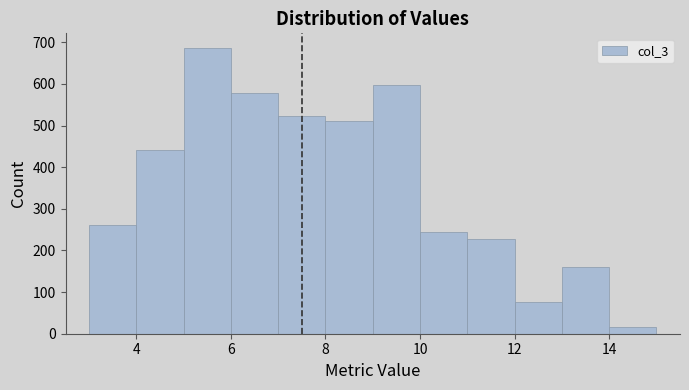

Over which range of the x-axis is the bar tallest?

5 to 6